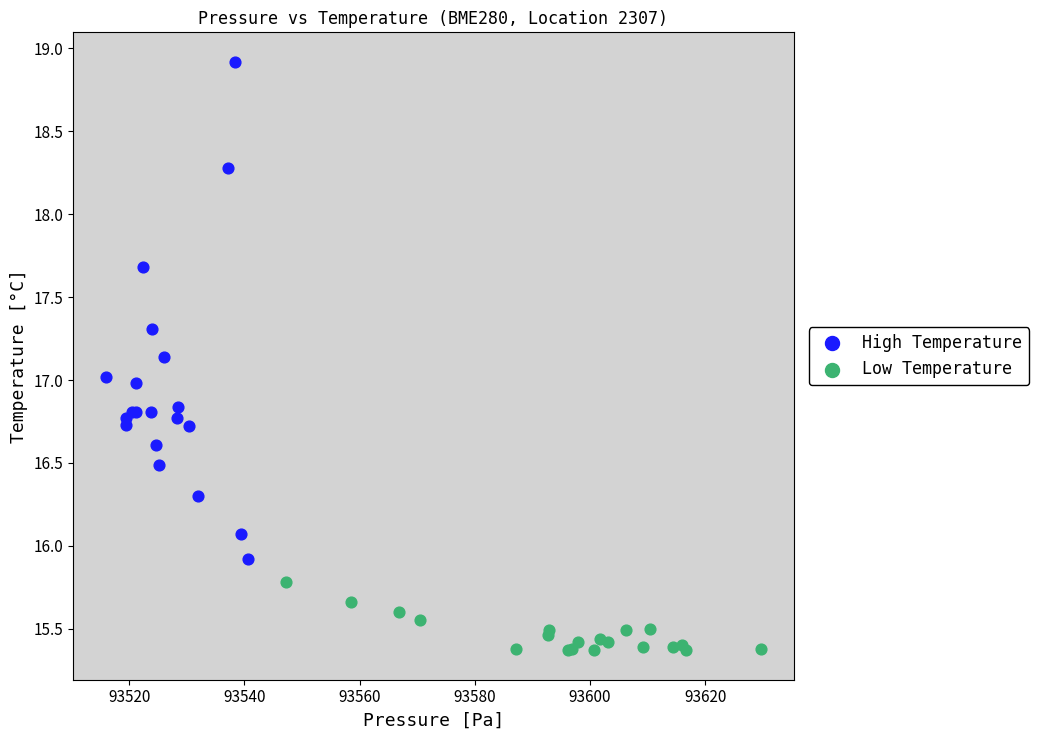

Which series reaches the minimum Y coordinate?

Low Temperature